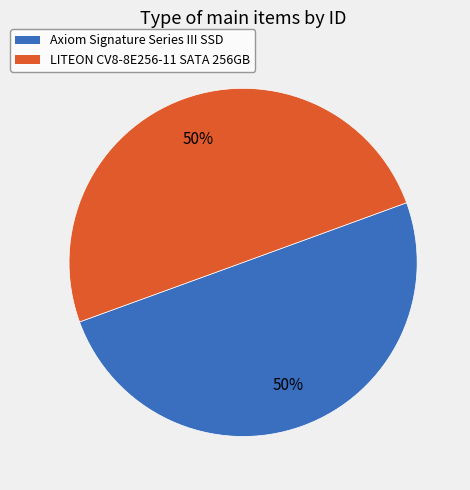

True or false: Axiom Signature Series III SSD accounts for 39% of the total.

False